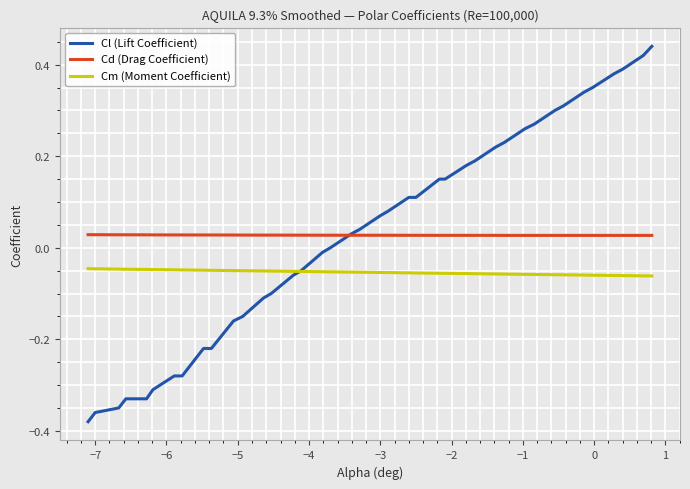

True or false: Cm (Moment Coefficient) and Cd (Drag Coefficient) cross at least once.

False